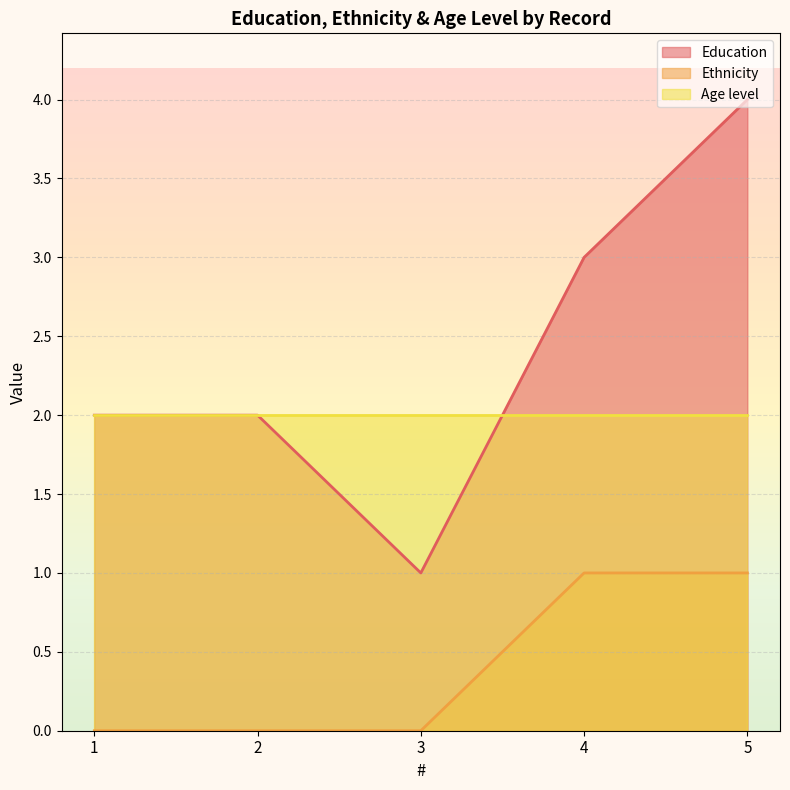

List the series in order of their peak value, highest first.

Education, Age level, Ethnicity